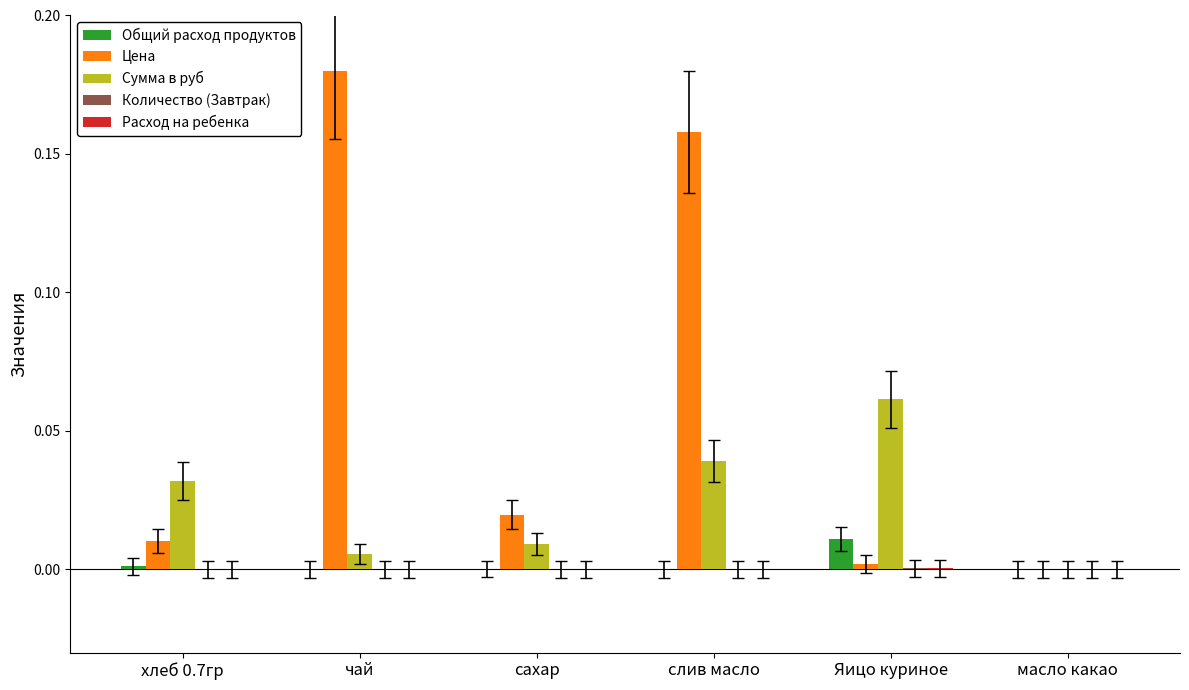

Which series has the largest total across all categories?

Цена